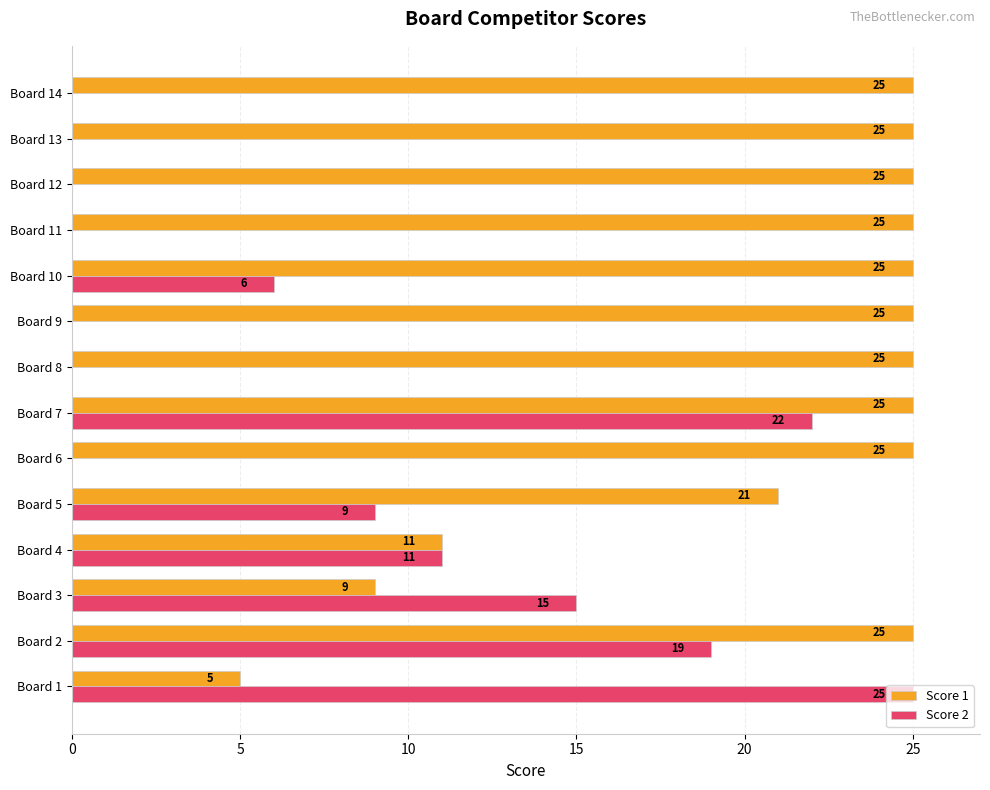

At which category is the sum across all series the highest?

Board 7